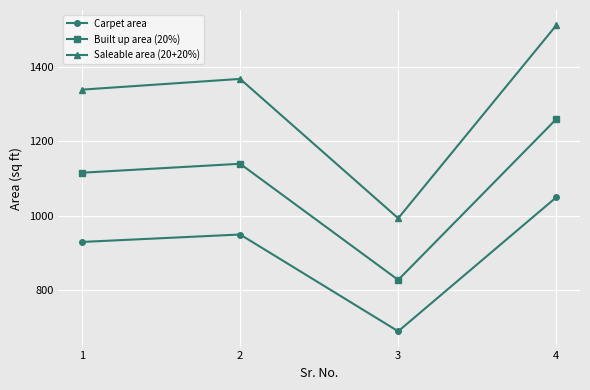

At which category does Built up area (20%) reach its first local valley?

3